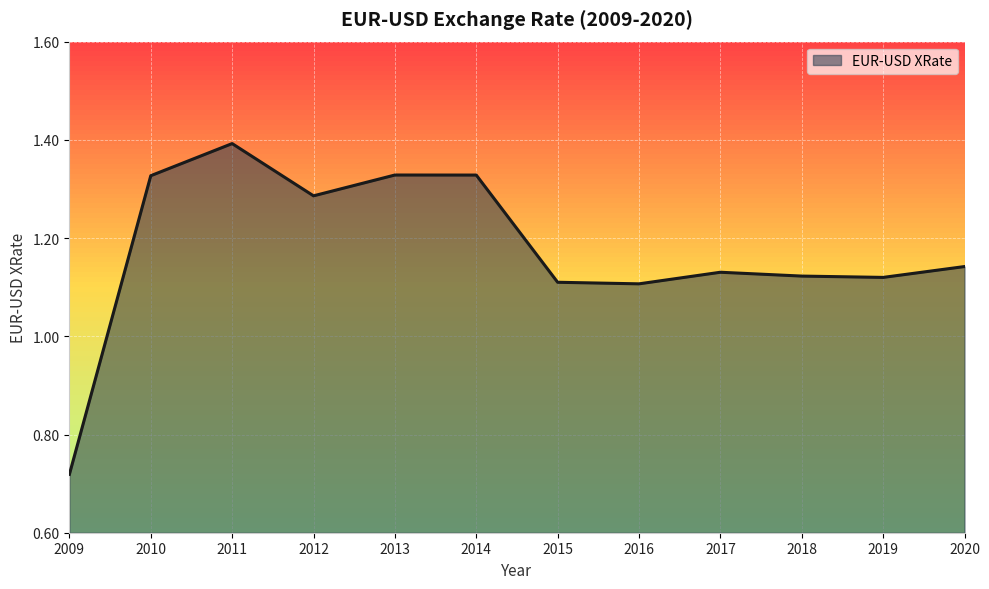

At which category does the data reach its first local peak?

2011